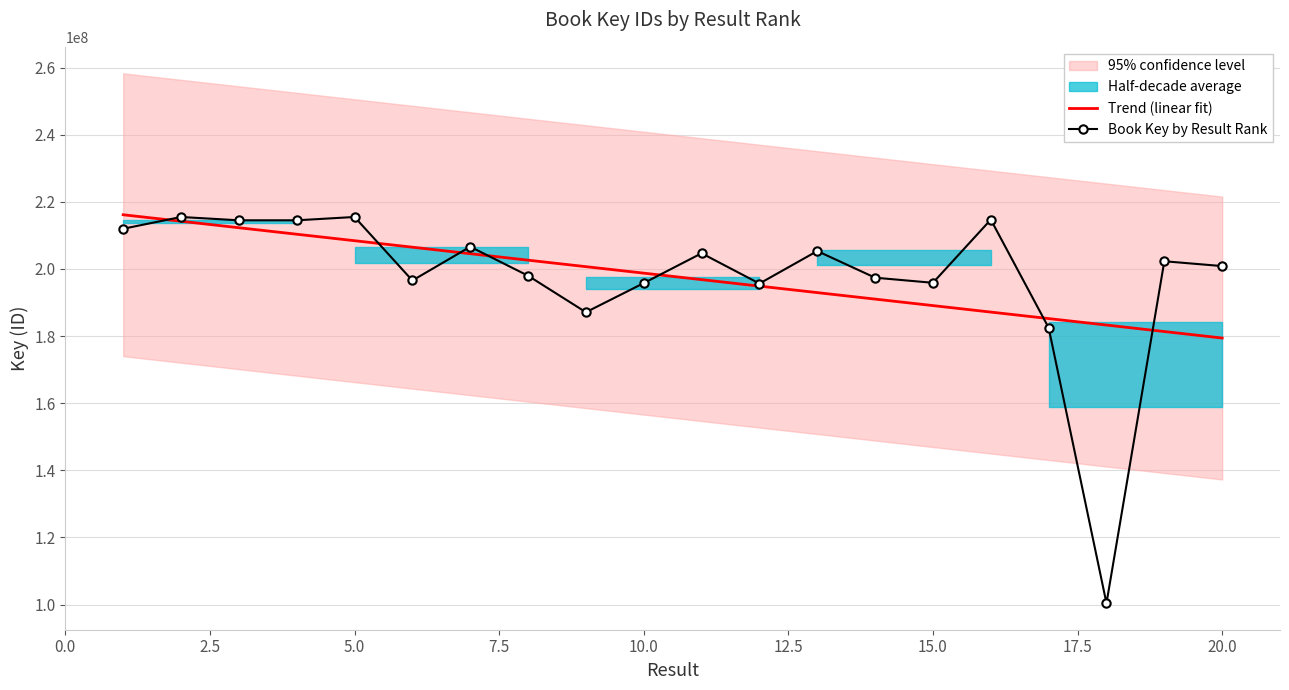

At how many categories does at least one series exceed 184004202?

19